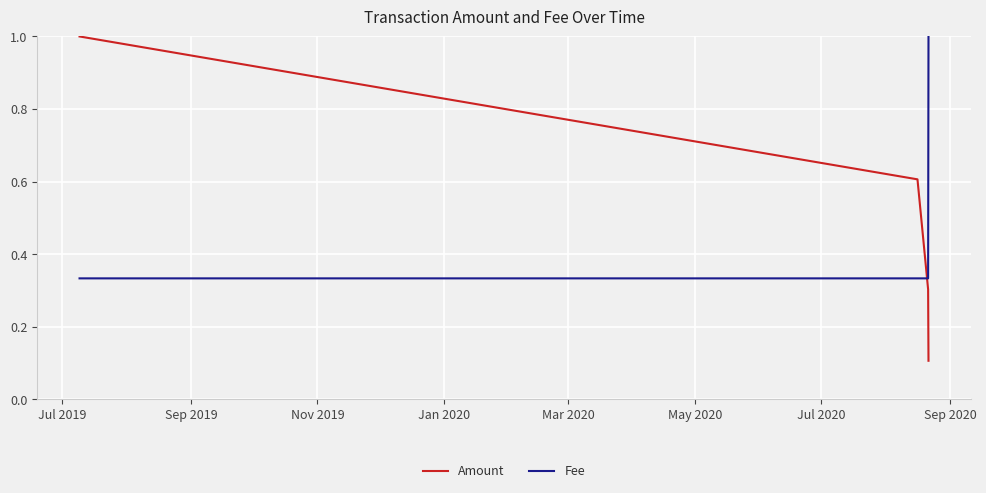

True or false: Amount and Fee intersect in this chart.

True